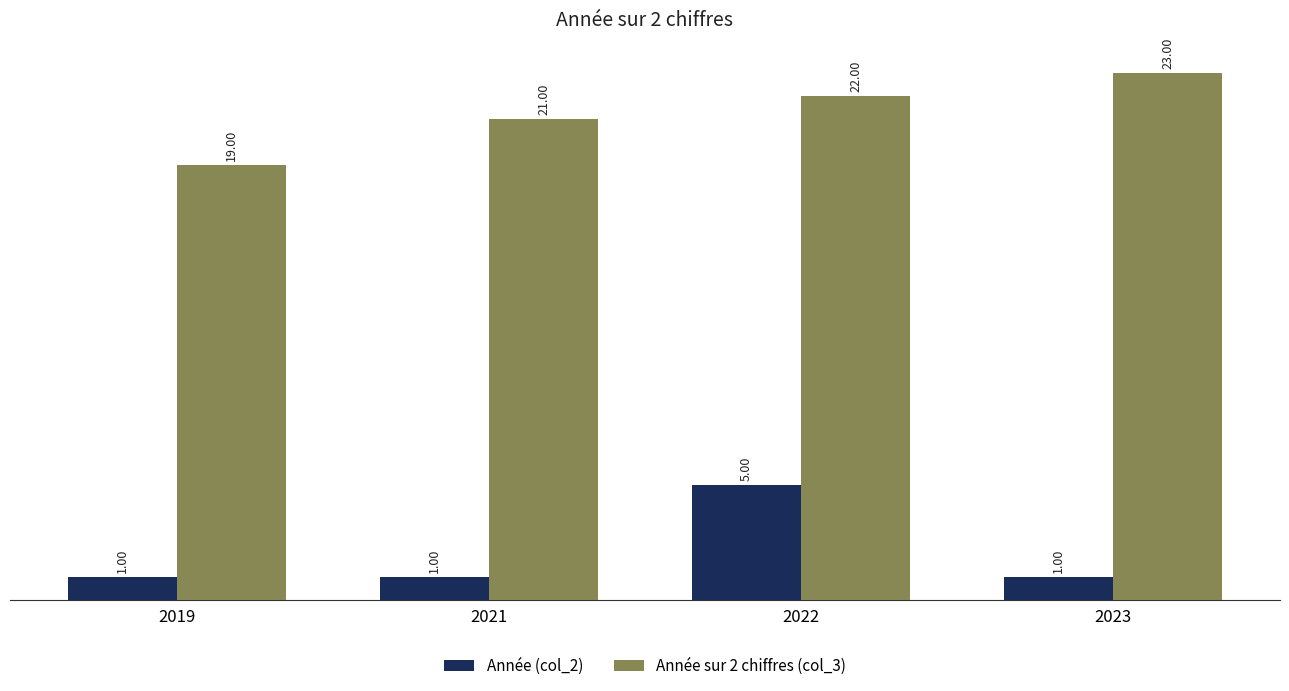

List the series in order of their overall mean, lowest first.

Année (col_2), Année sur 2 chiffres (col_3)